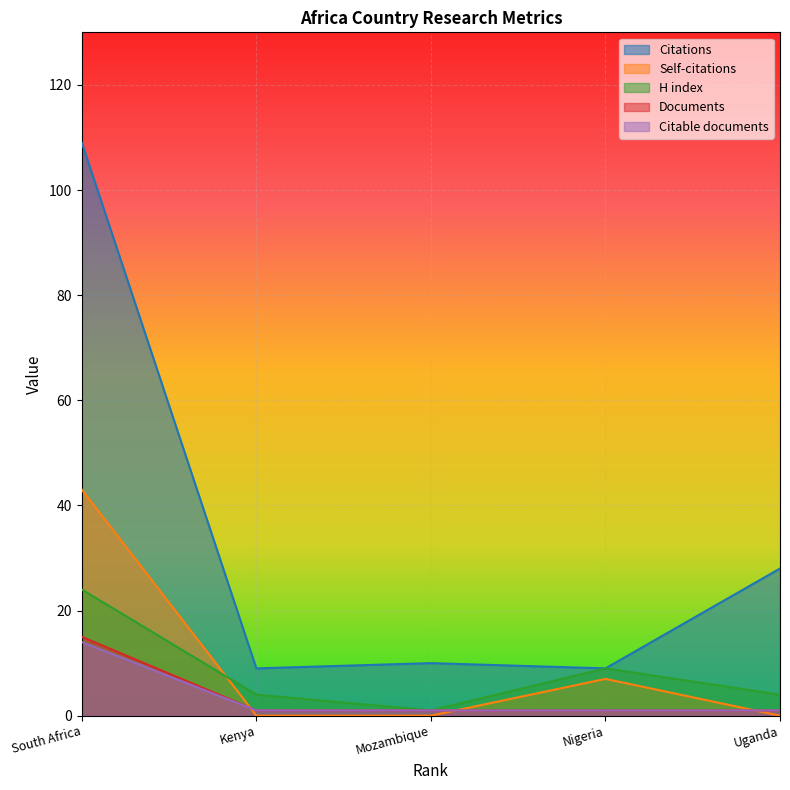

Which series changed the most between South Africa and Mozambique?

Citations